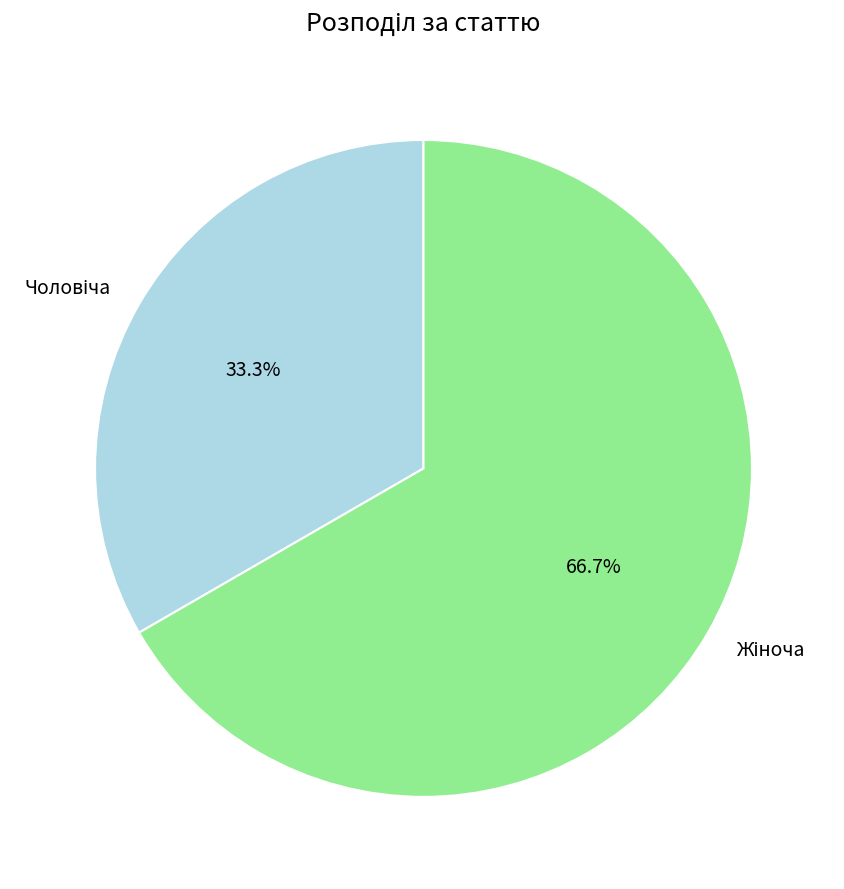

Count the number of slices in the pie.

2